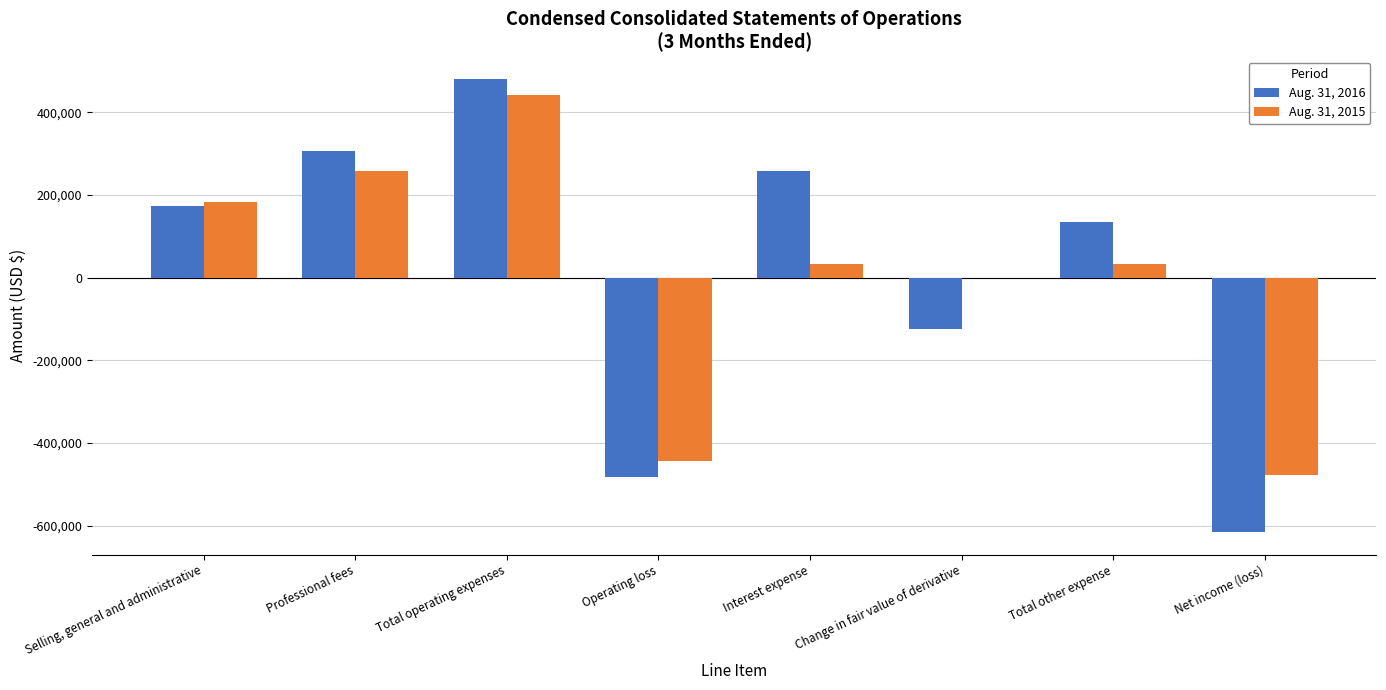

How many groups of bars are there?

8